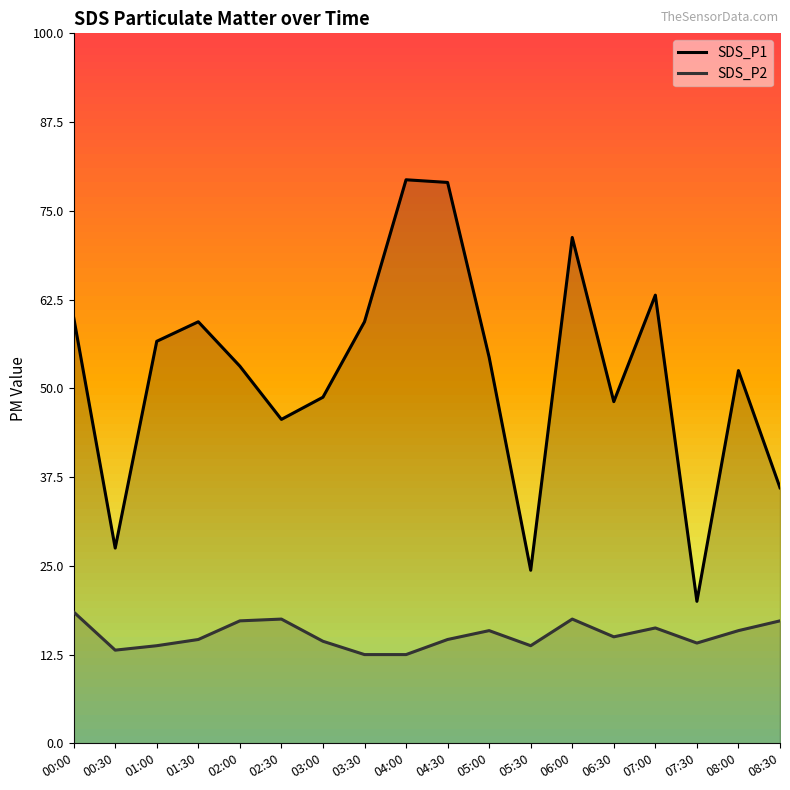

What is the difference between the maximum and minimum values in the SDS_P1 series?

4.8